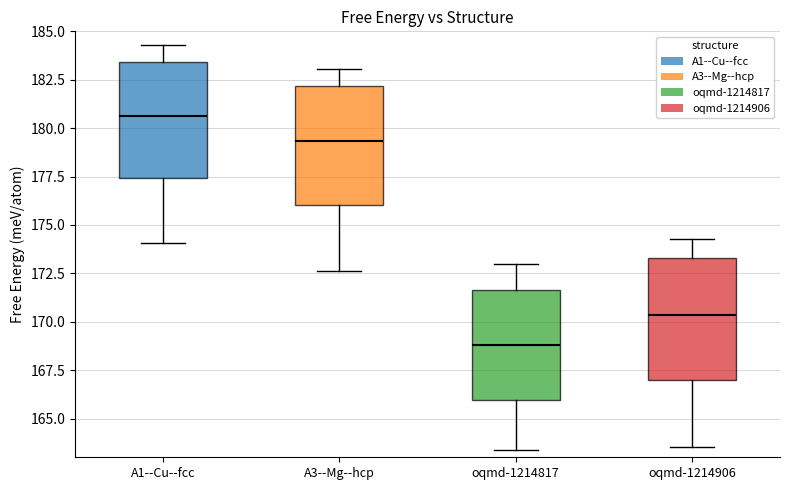

Where is the upper edge of the box for oqmd-1214906 on the y-axis? The values are not printed on the chart, so give them approximately, as read against the axis.

173.5